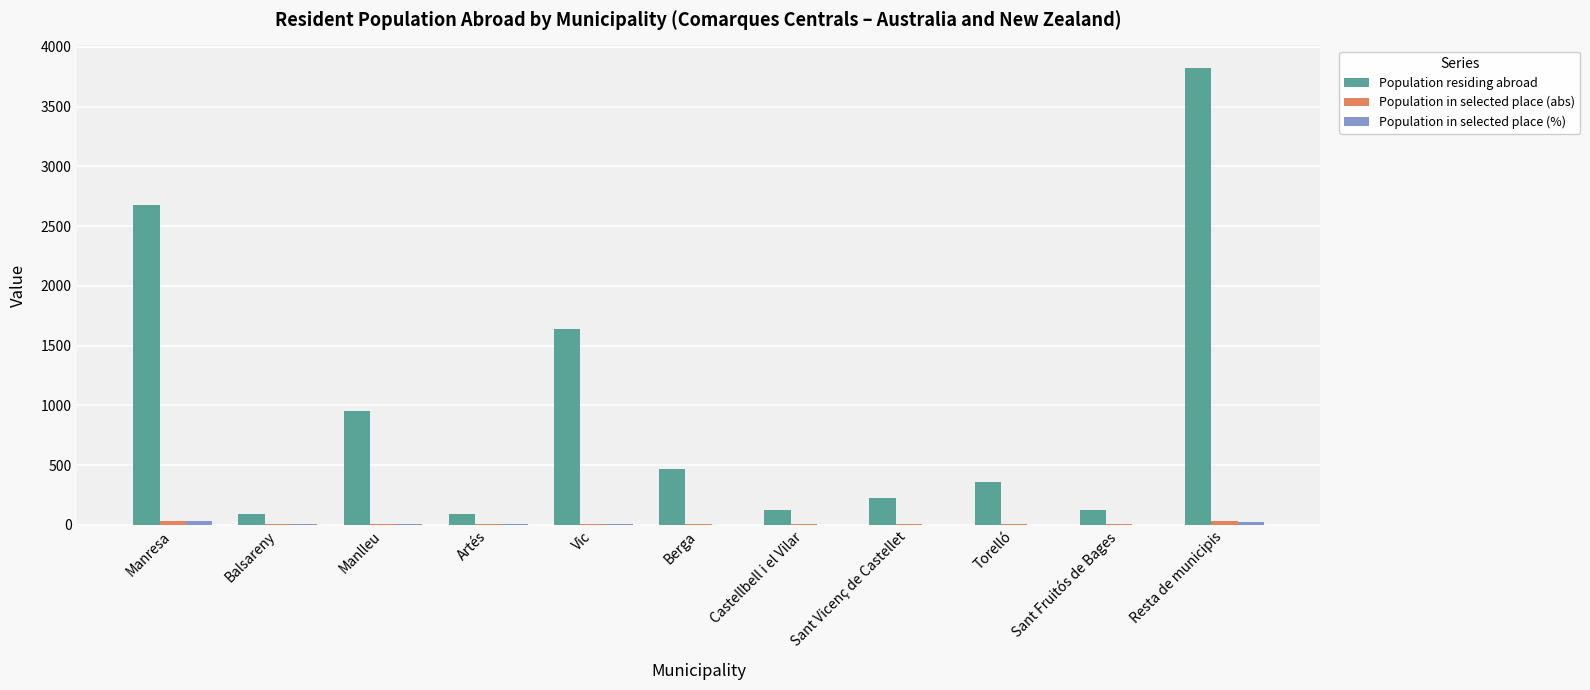

Is it true that Population residing abroad equals 127.0 at Castellbell i el Vilar?

True